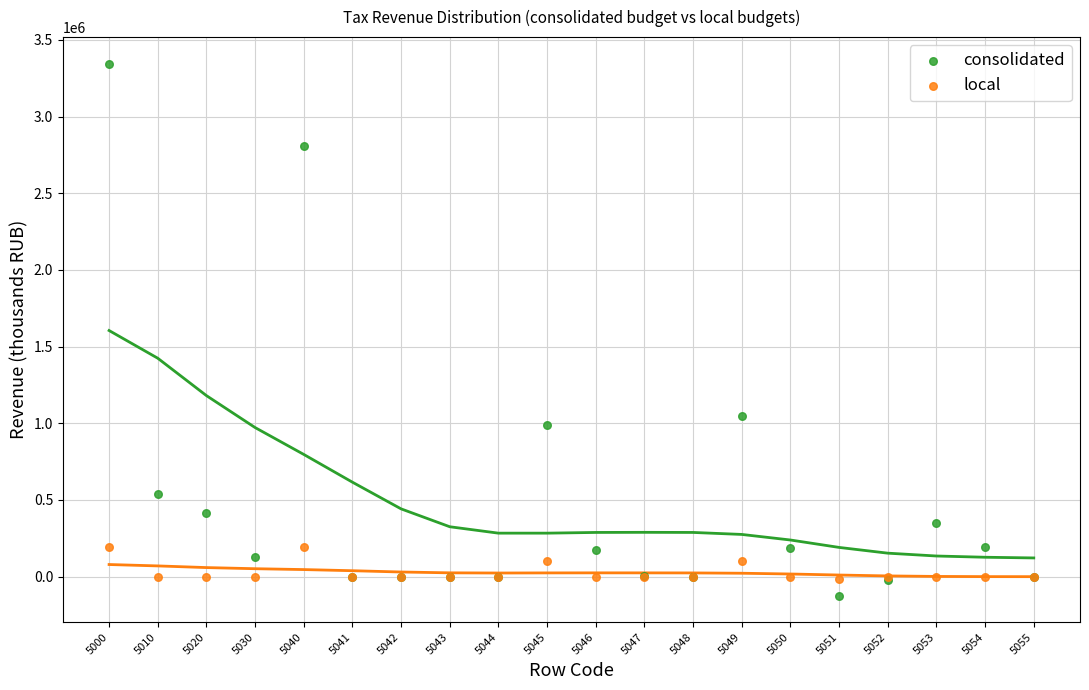

Which series reaches the maximum Y coordinate?

consolidated